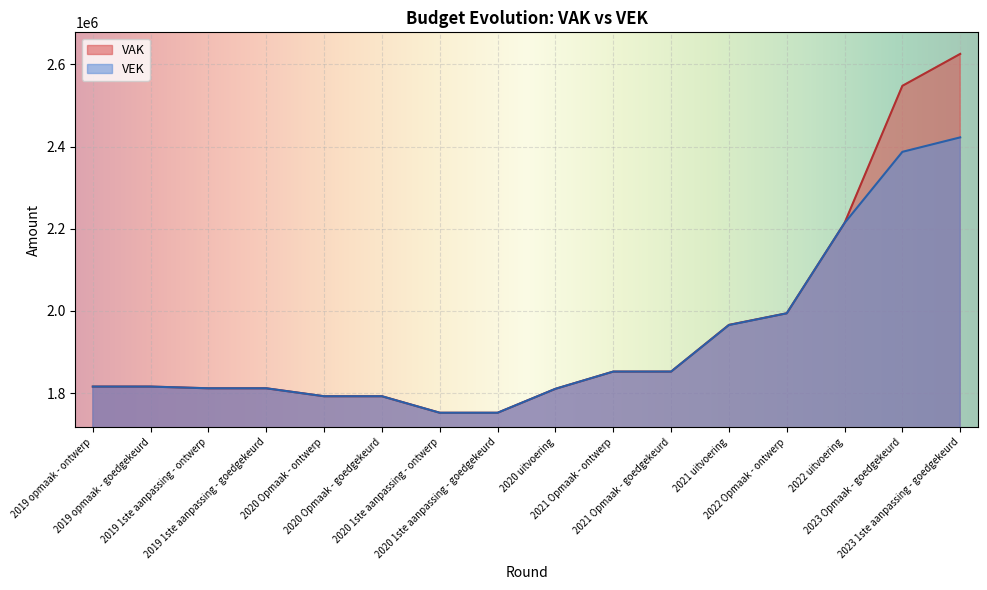

What is the difference between the maximum and minimum values in the VEK series?

670165